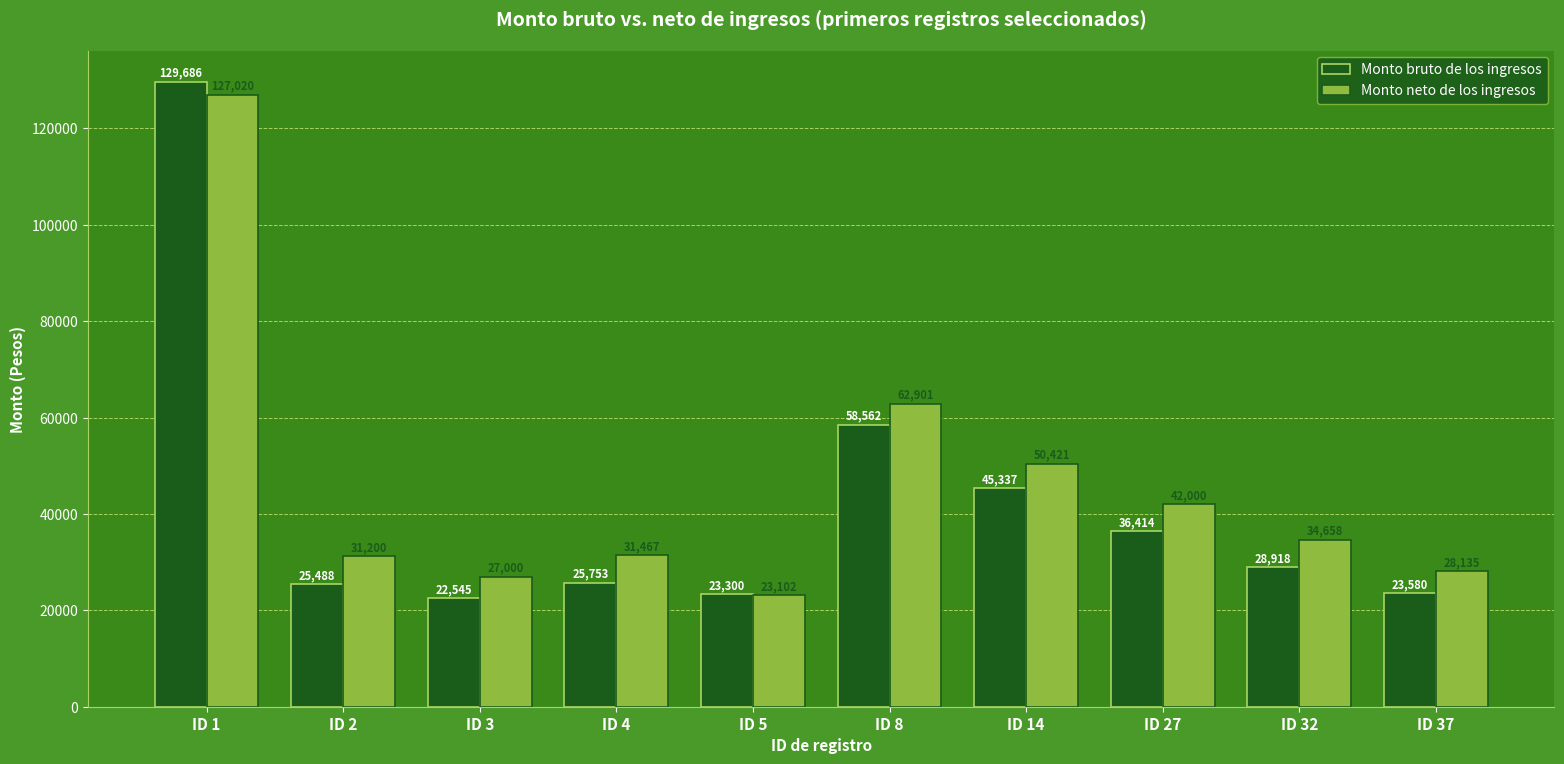

What is the minimum value for Monto neto de los ingresos?

23102.0